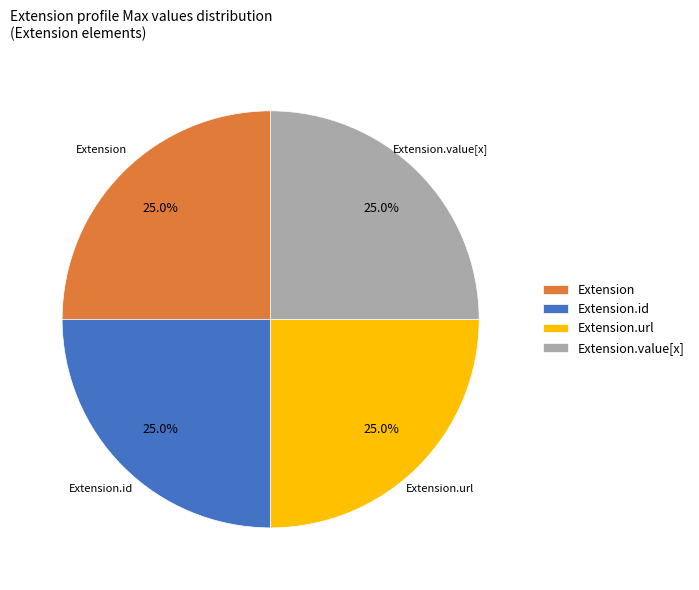

What is the total percentage of Extension.id and Extension?

50.0%